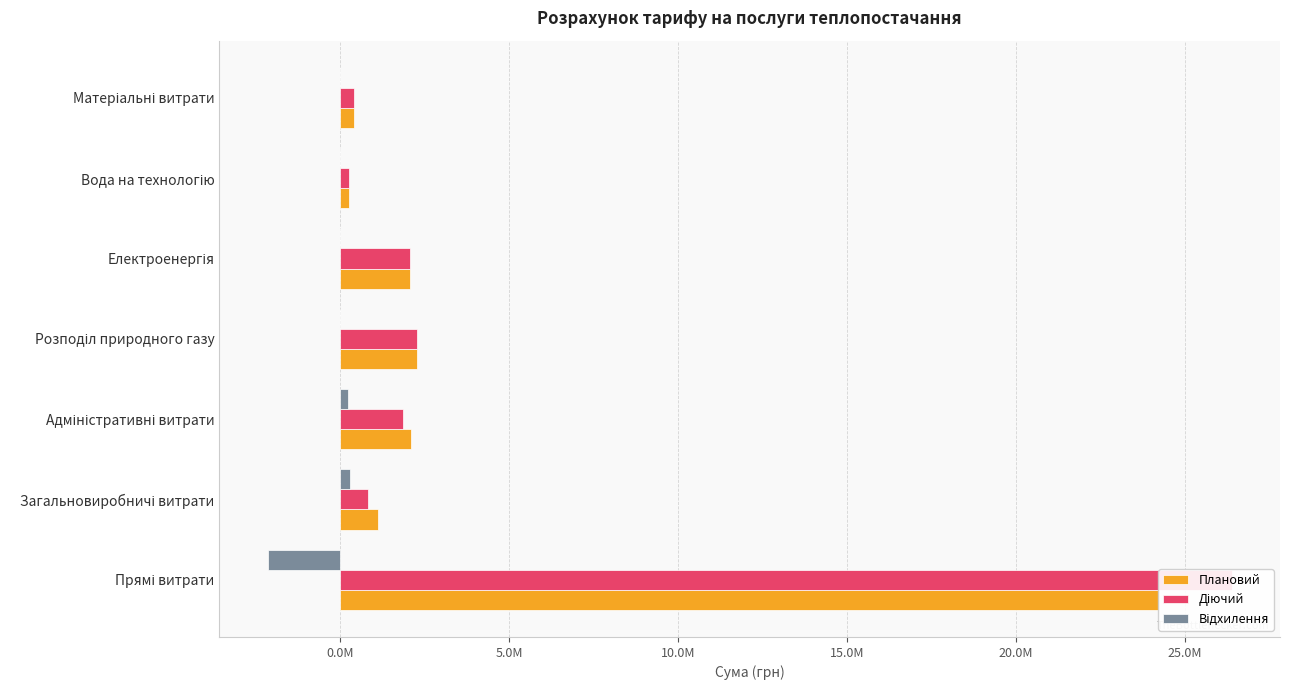

What is the average value of the Діючий series?

4865501.0